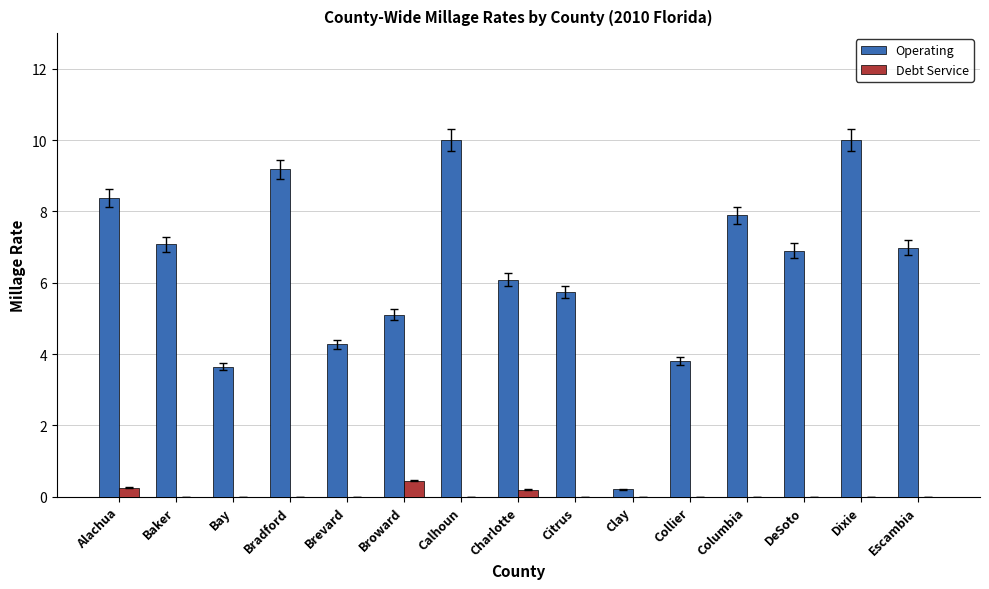

The Debt Service series shows 0.5 at Broward. True or false?

True